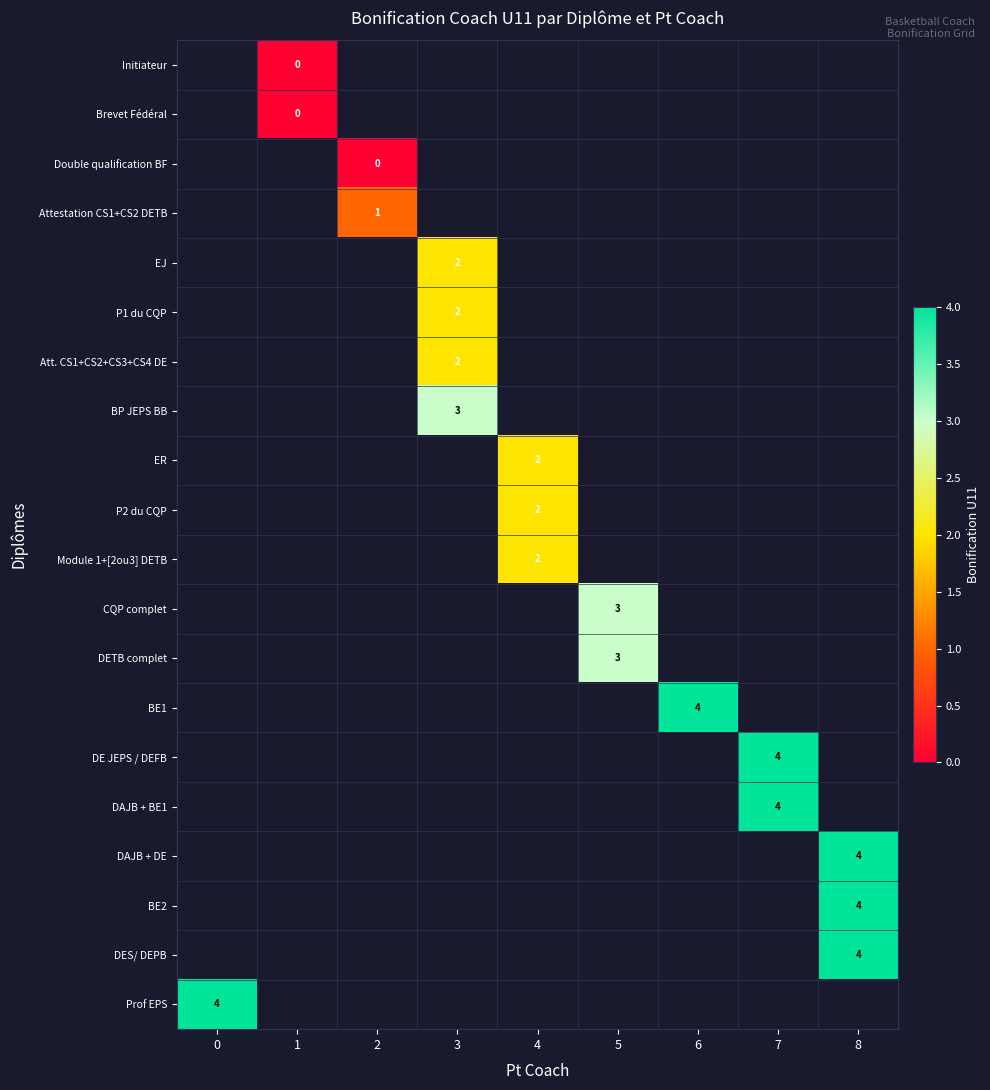

True or false: P2 du CQP has a value of 2 at 4.

True